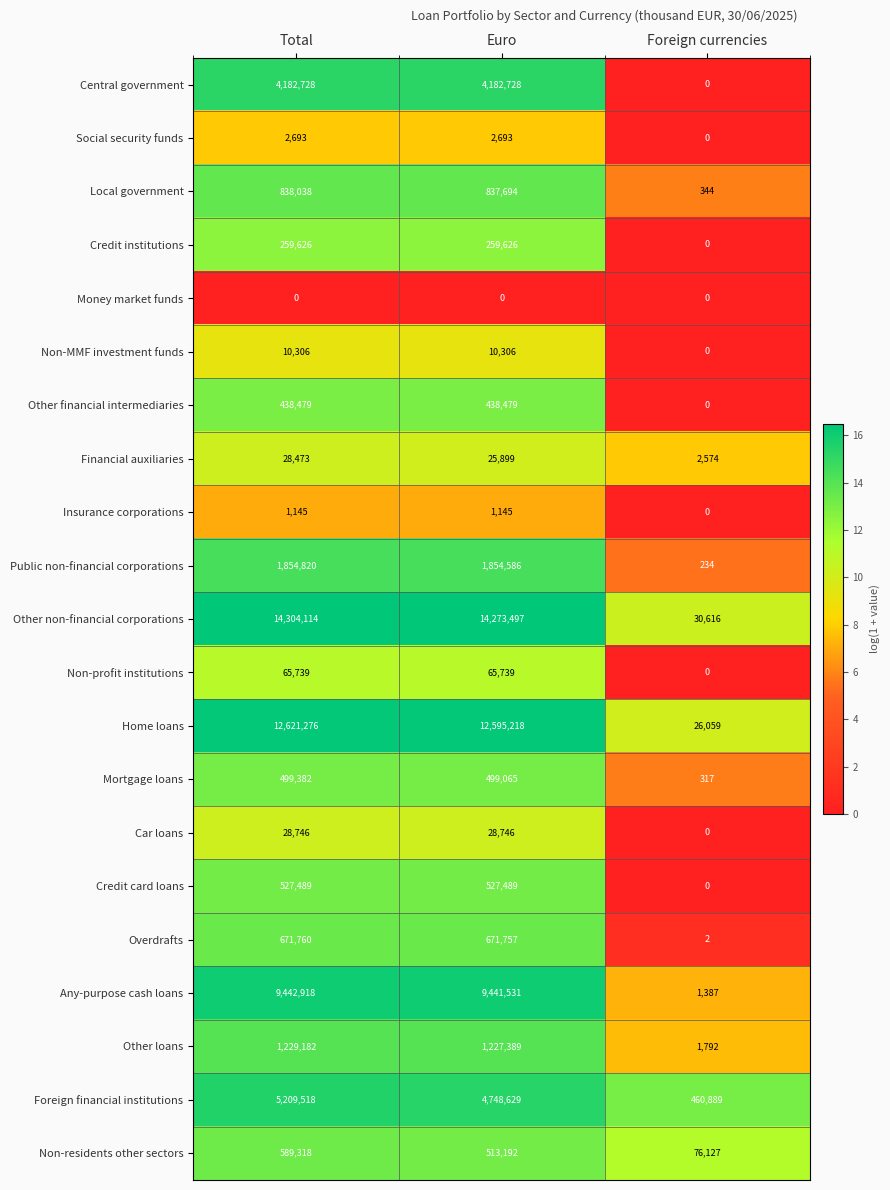

Count the Other financial intermediaries values in the range 0 to 438479.

3